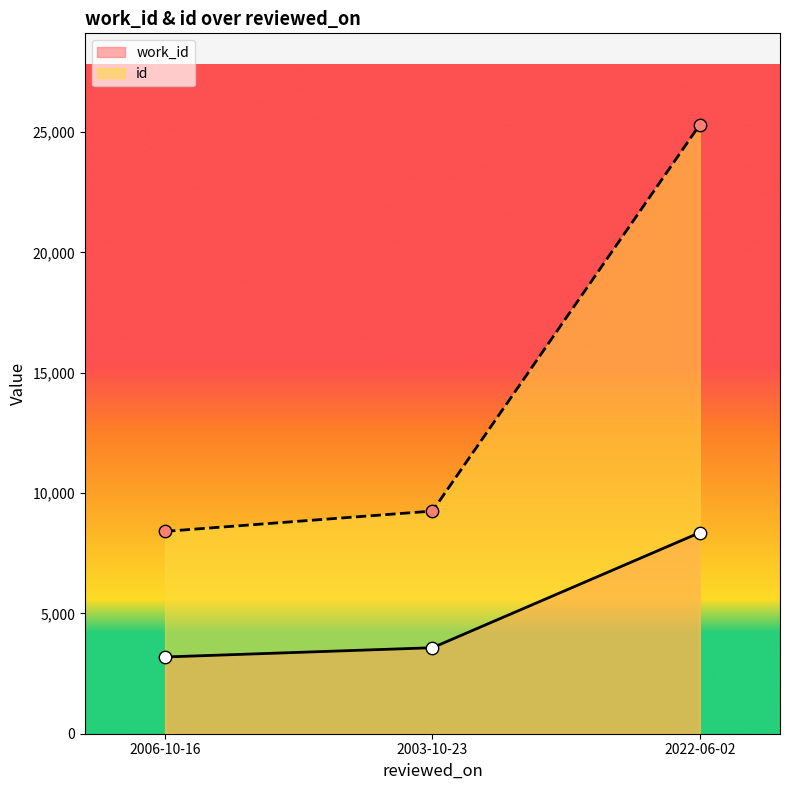

Which series reaches the minimum Y coordinate?

work_id